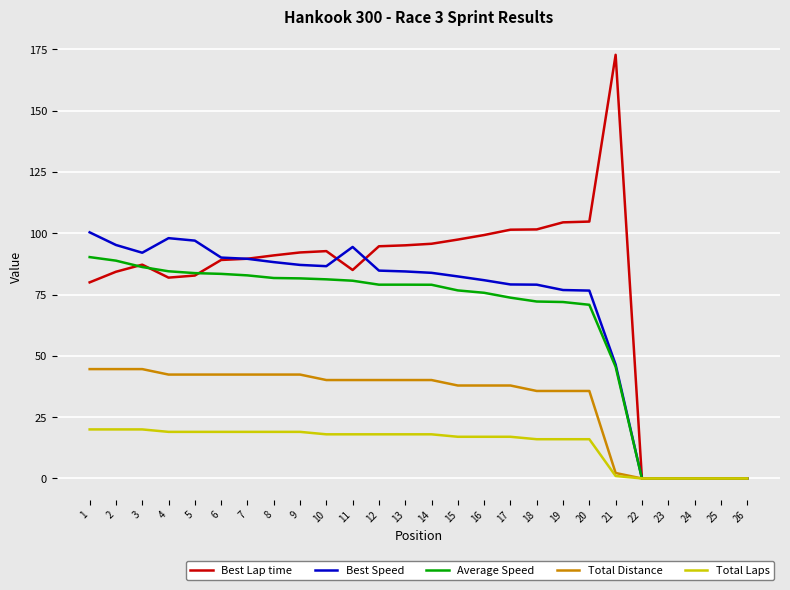

Which label corresponds to the largest value in the chart?

21